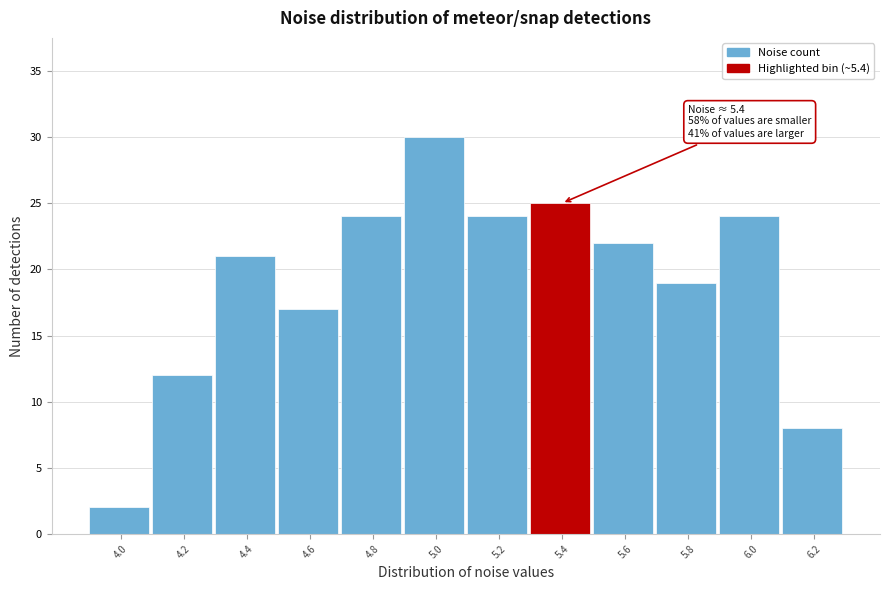

Reading left to right, transcribe all the data shown in this chart.

4.0=2	4.2=12	4.4=21	4.6=17	4.8=24	5.0=30	5.2=24	5.4=25	5.6=22	5.8=19	6.0=24	6.2=8